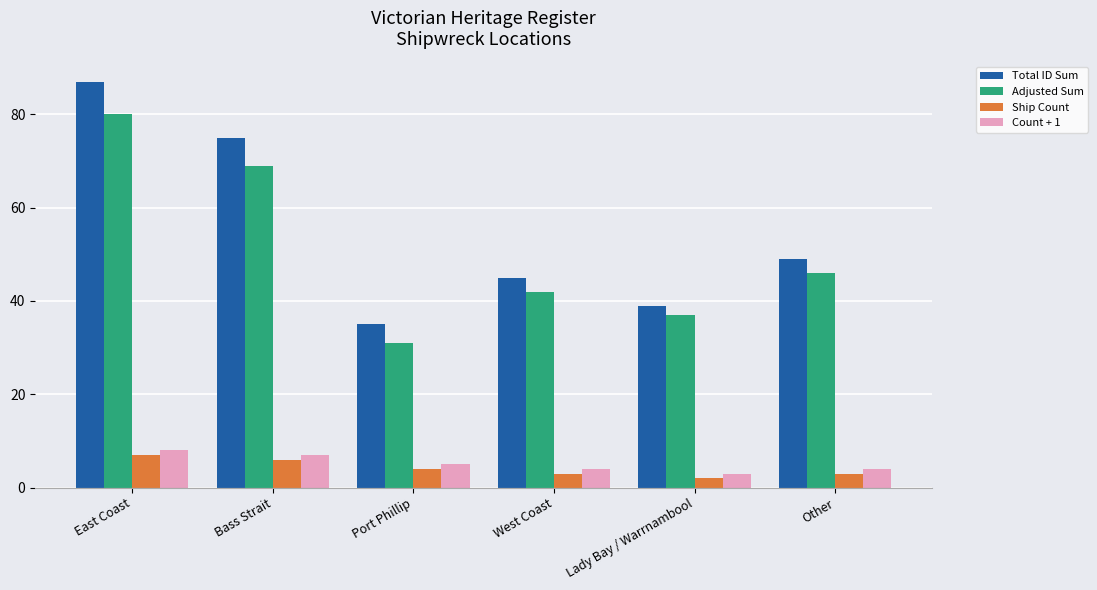

What is the value of the Adjusted Sum bar at the 2nd from the left?

69